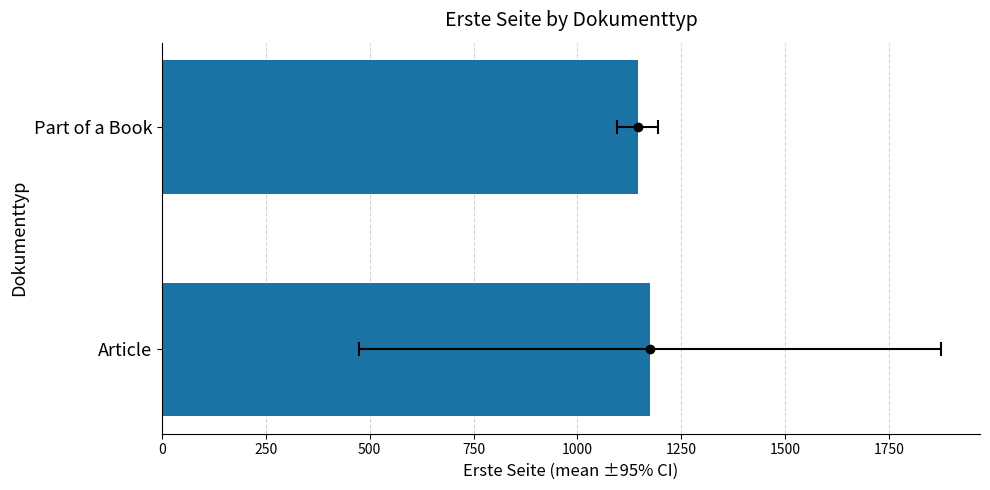

Reading left to right, list all the values displayed in this chart.

1175	1145